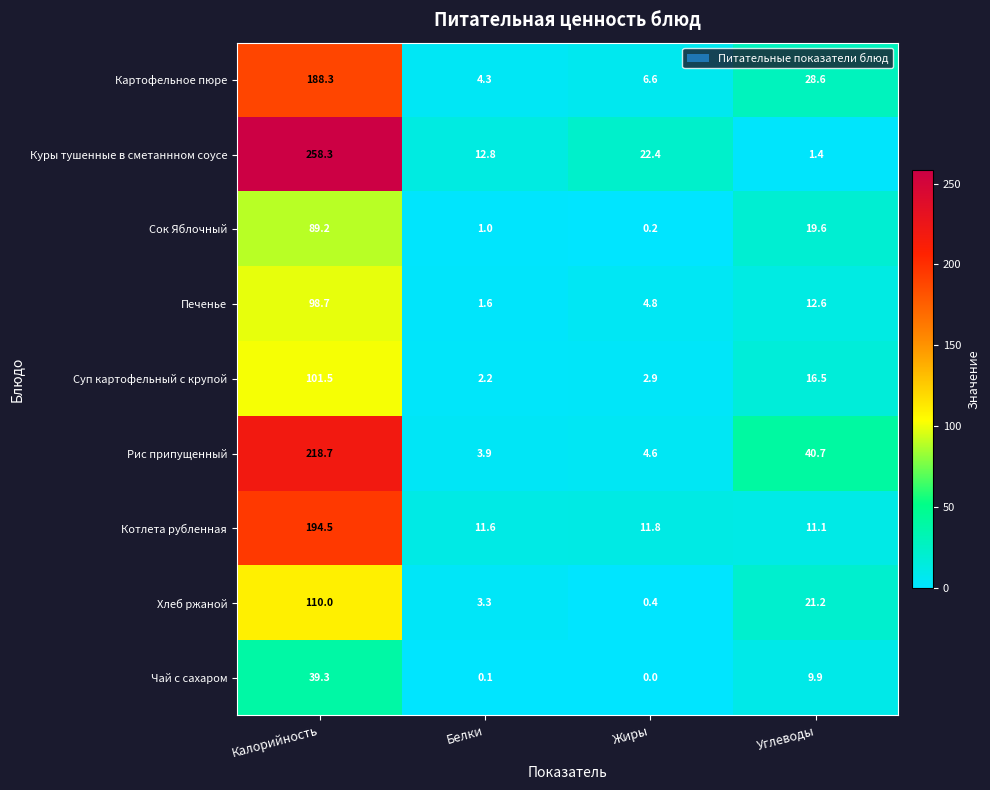

At which category does the chart reach its minimum across all series?

Жиры